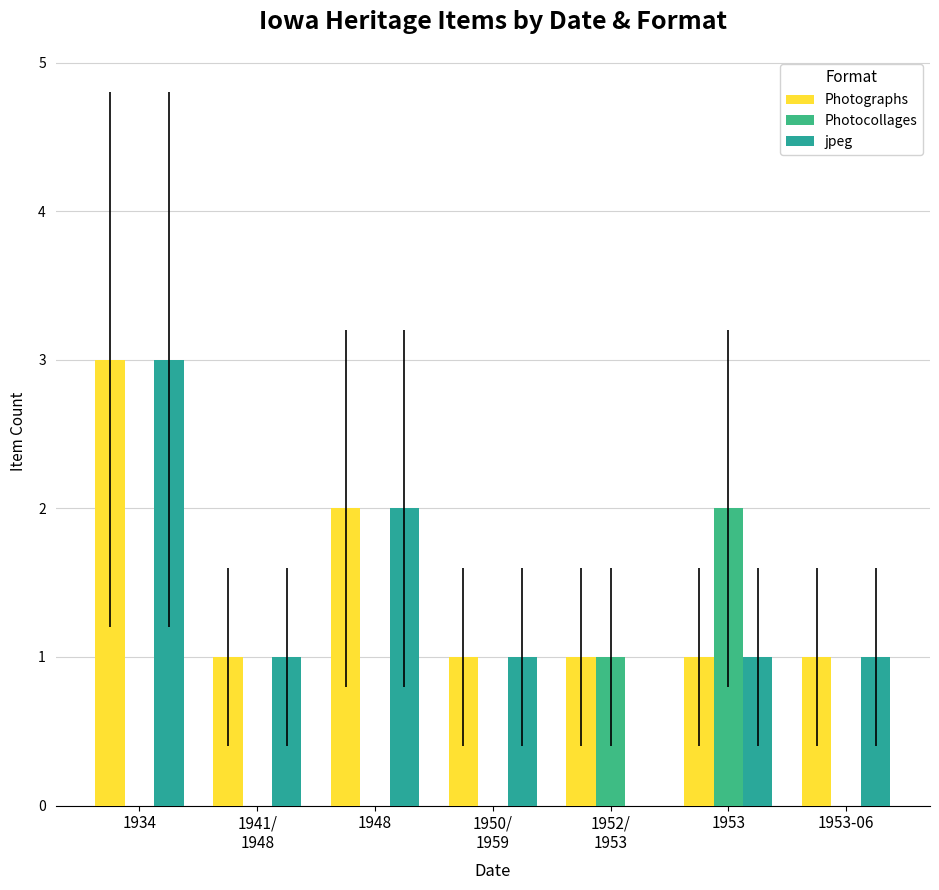

How many positive values does the jpeg series have?

6